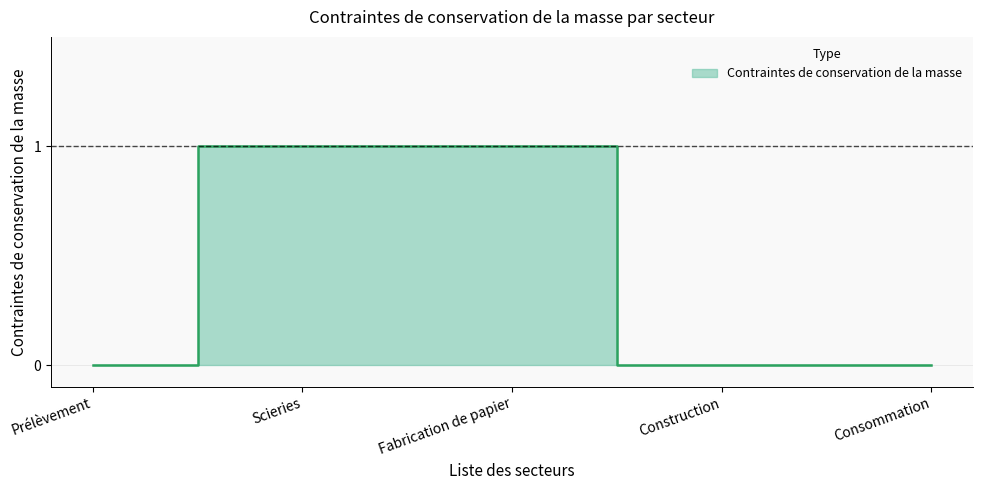

Does the chart display data point markers on the line(s)?

No